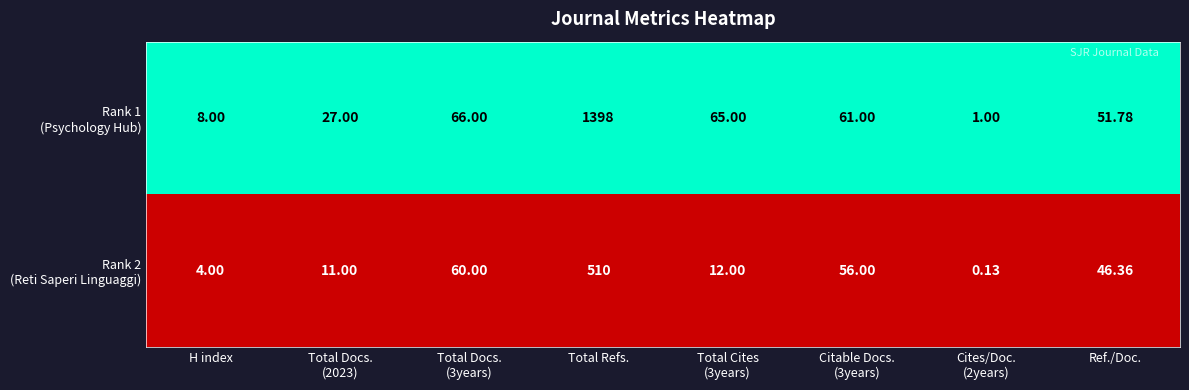

At which category is the sum across all series the highest?

Total Refs.